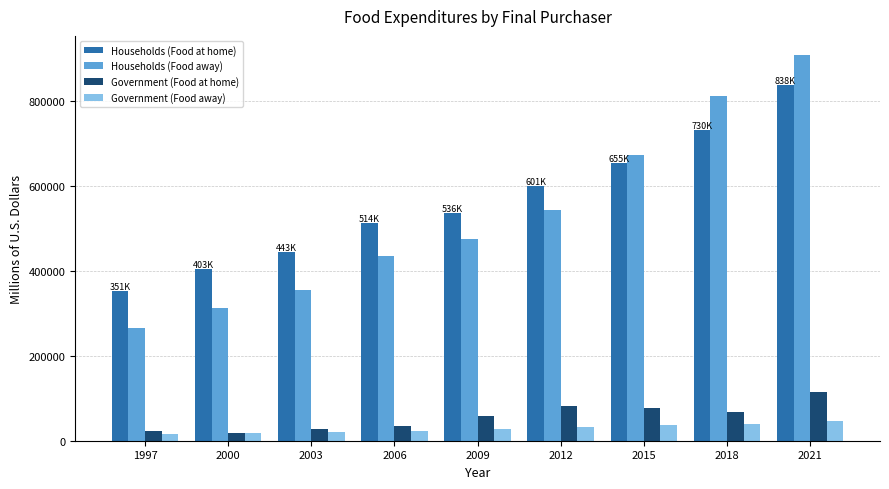

What is the maximum value for Government (Food at home)?

115013.4